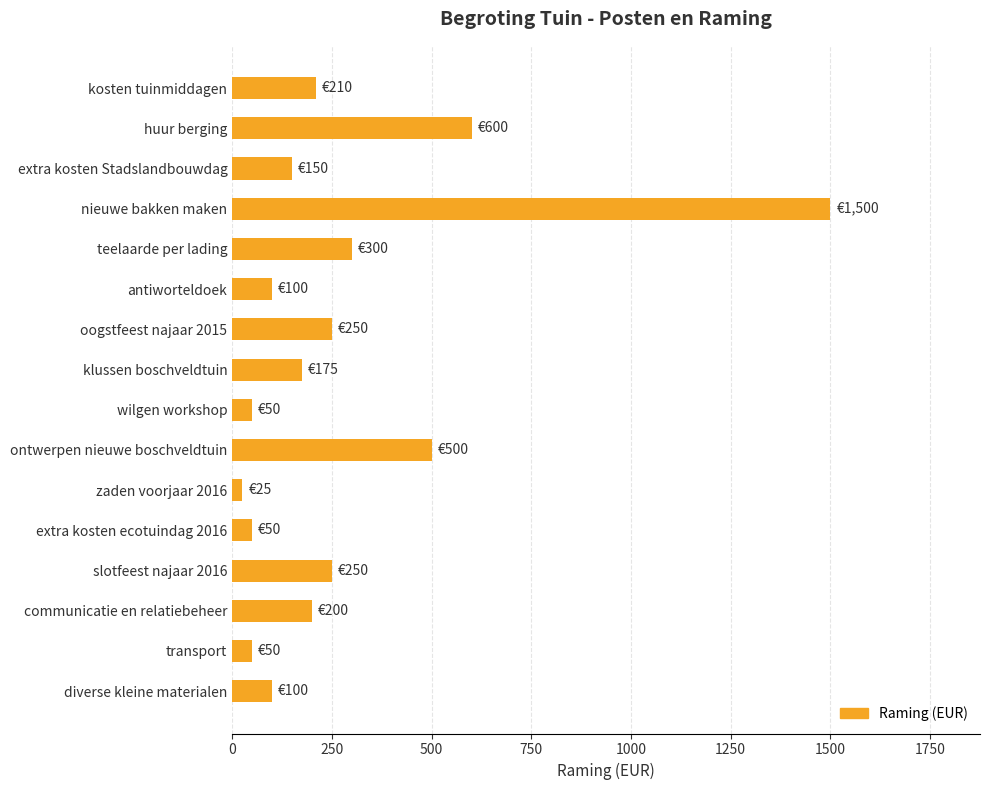

The chart shows a value of 500 at ontwerpen nieuwe boschveldtuin. True or false?

True